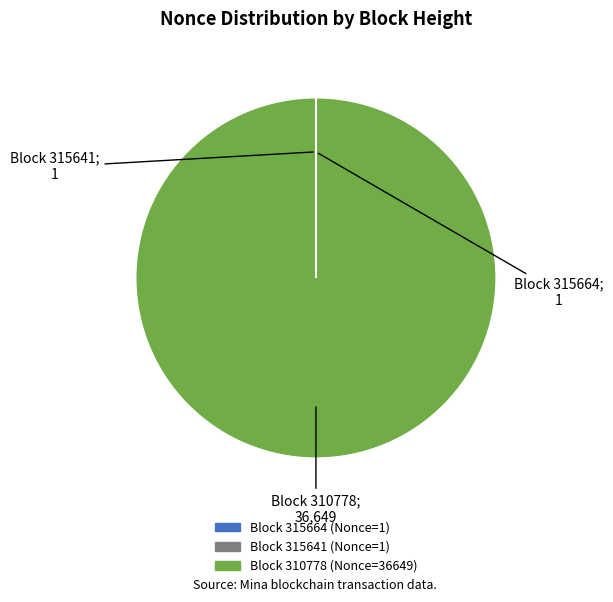

Does any single category account for the majority?

Yes